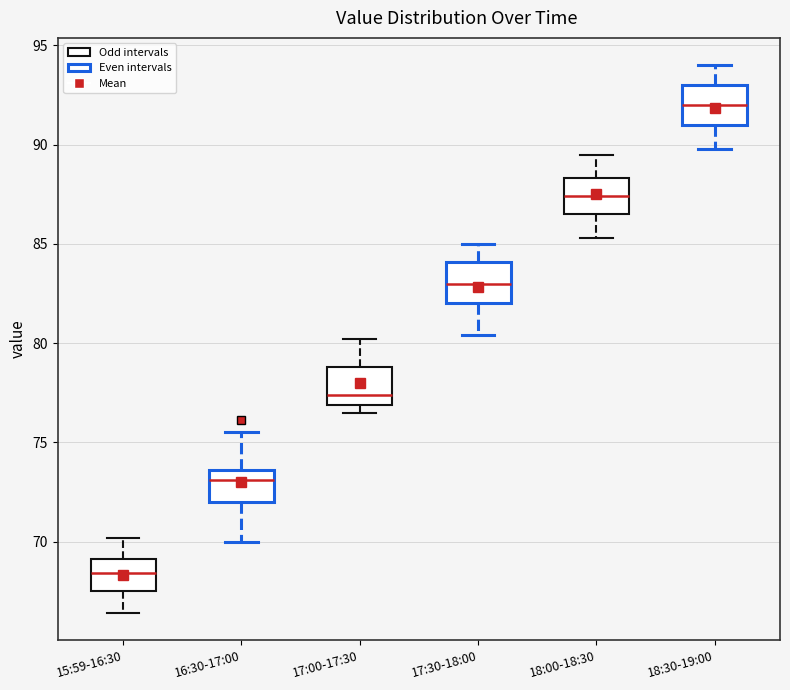

Which box has the lowest median line?

15:59-16:30